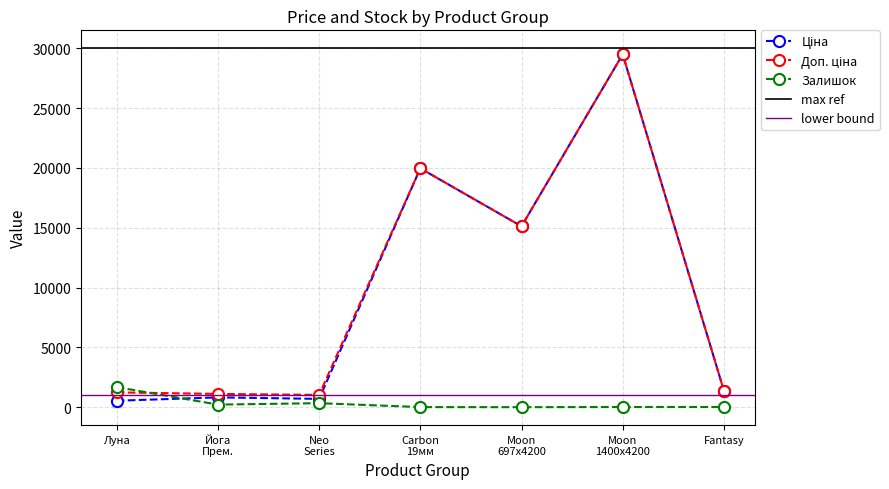

Between Carbon 19мм and Fantasy, which is larger?

Carbon 19мм